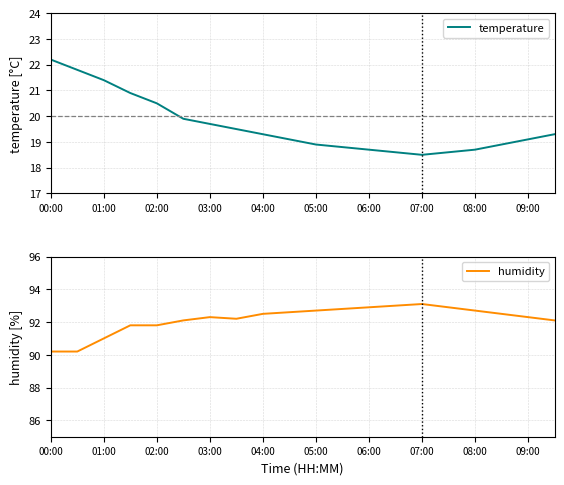

Does the chart have visible grid lines?

Yes